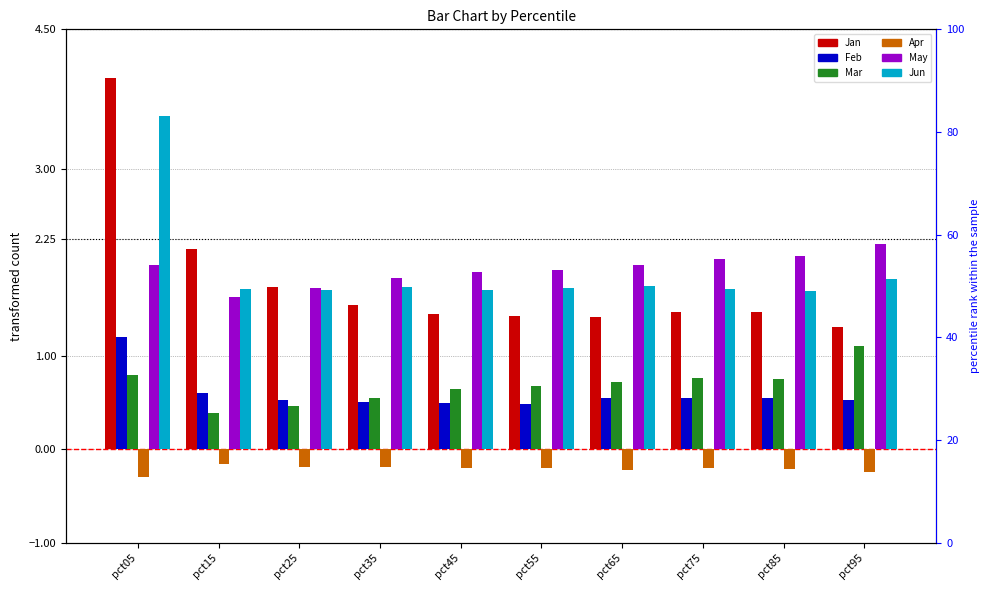

Rank the series by their maximum value, from lowest to highest.

Apr, Mar, Feb, May, Jun, Jan